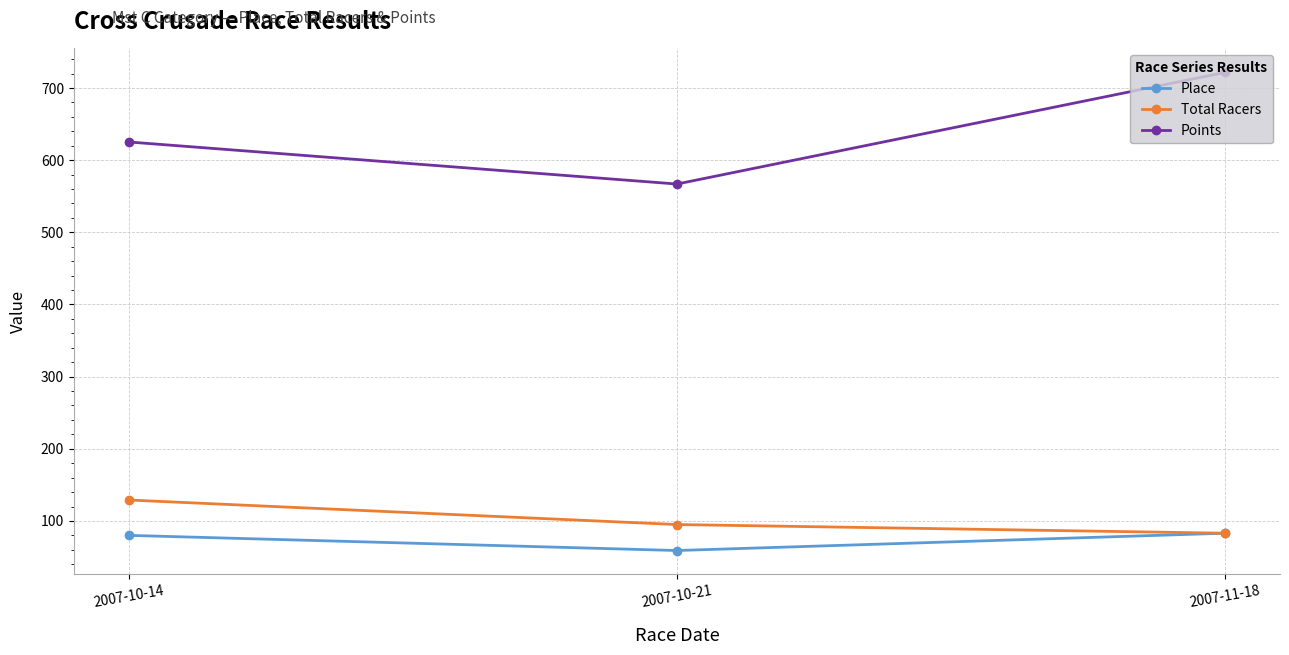

What are all the series names shown in the legend?

Place, Total Racers, Points